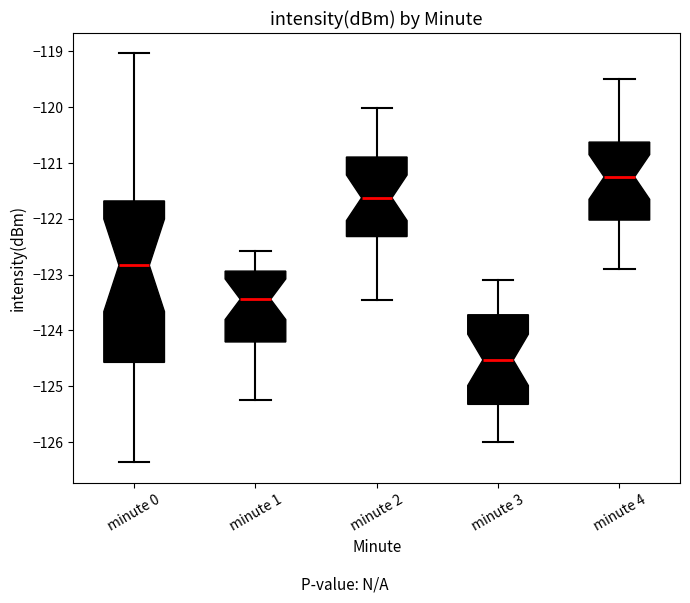

Comparing the boxes themselves (not the whiskers), which one is the tallest?

minute 0